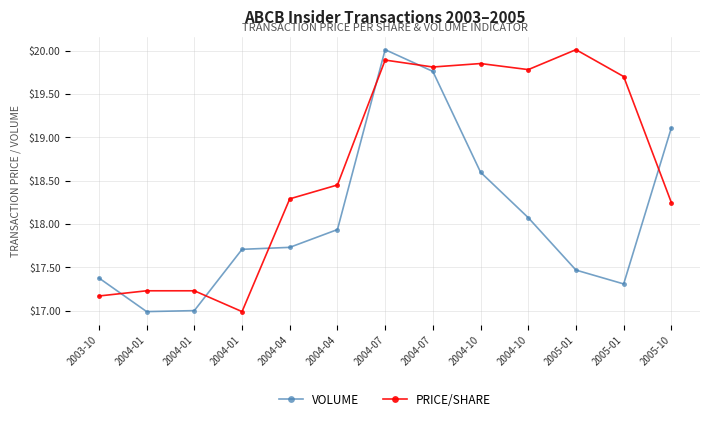

How many data points in PRICE/SHARE are above 18?

9